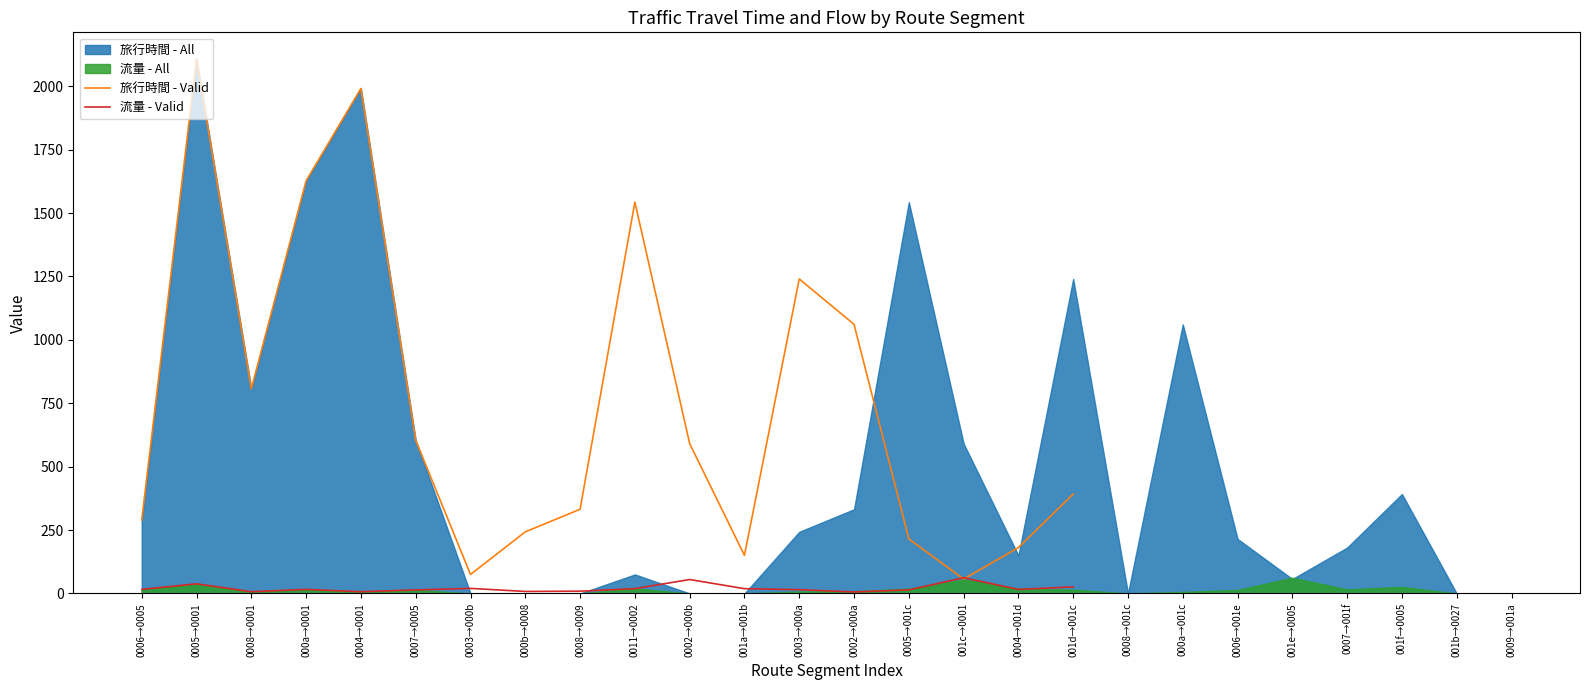

What is the highest value of the 流量 - Valid series?

62